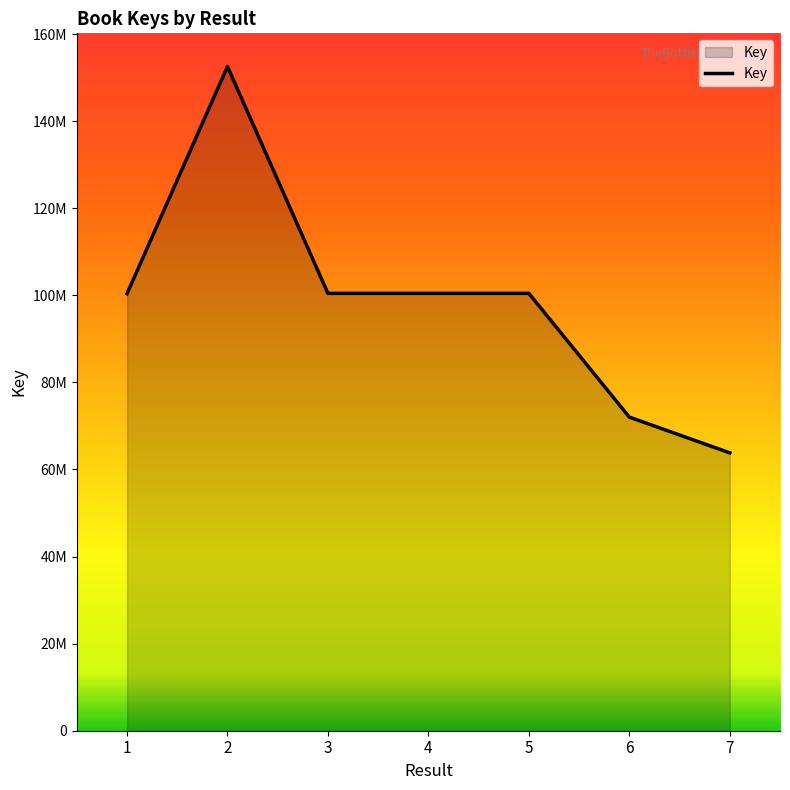

Is this an area chart (filled region under the line)?

Yes